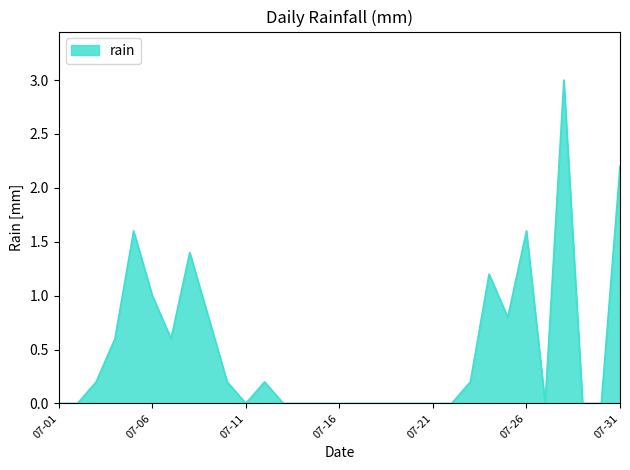

What is the difference between the maximum and minimum values?

3.0